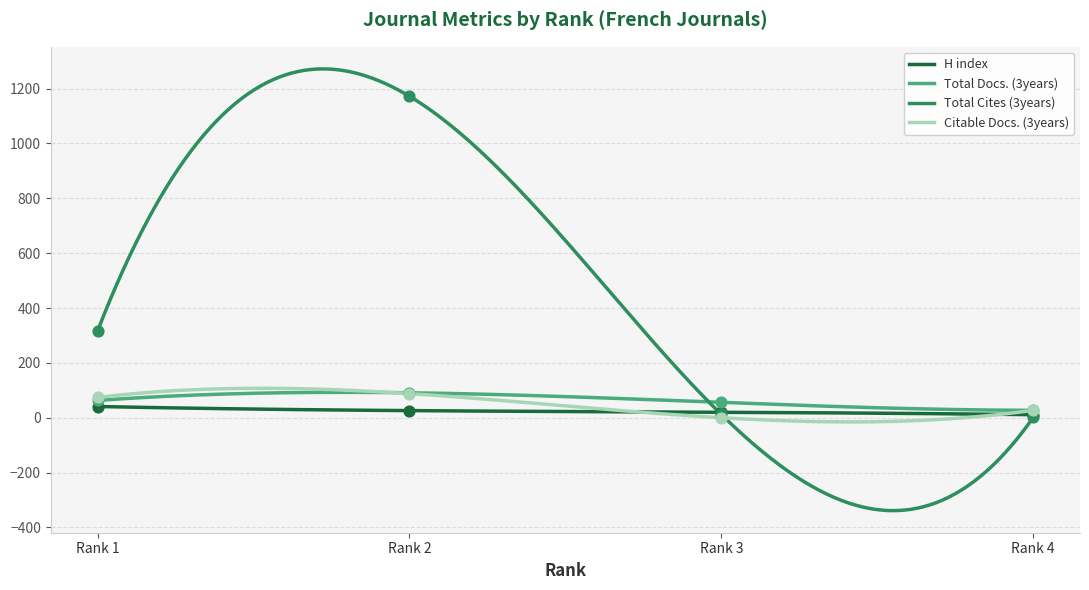

What are all the series names shown in the legend?

H index, Total Docs. (3years), Total Cites (3years), Citable Docs. (3years)